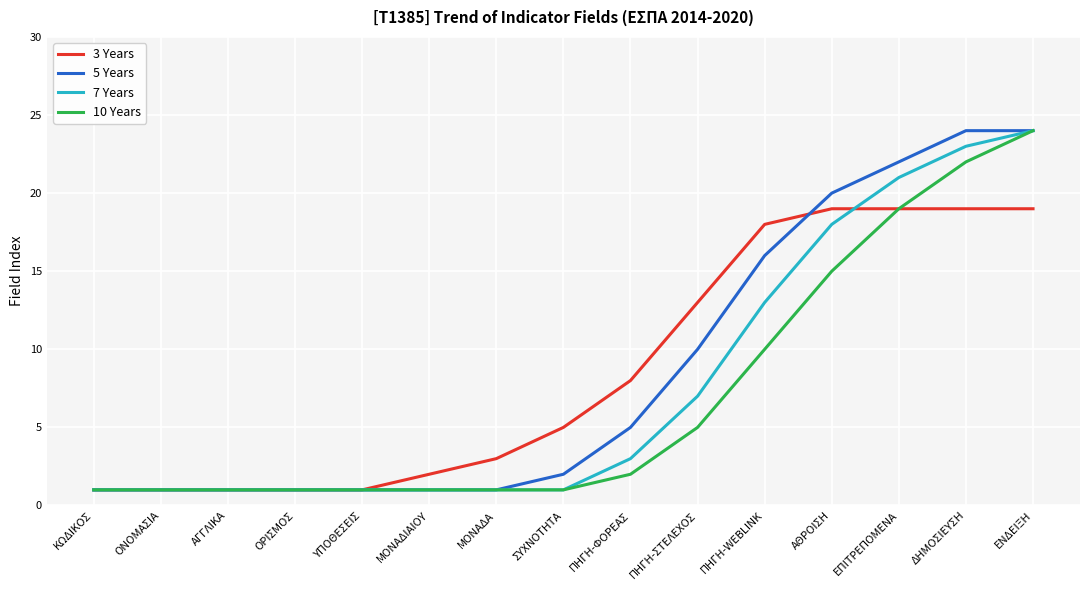

Is the value of 3 Years at ΕΠΙΤΡΕΠΟΜΕΝΑ greater than the value of 7 Years at ΟΝΟΜΑΣΙΑ?

Yes